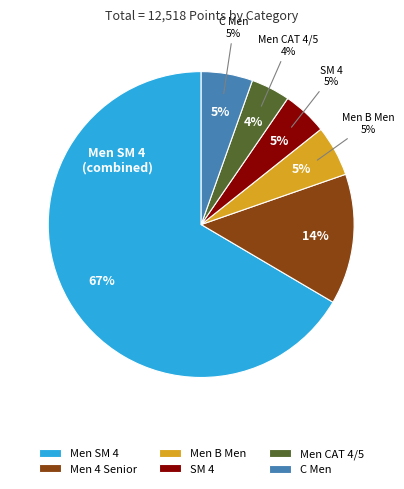

What is the smallest slice in the pie chart?

Men CAT 4/5